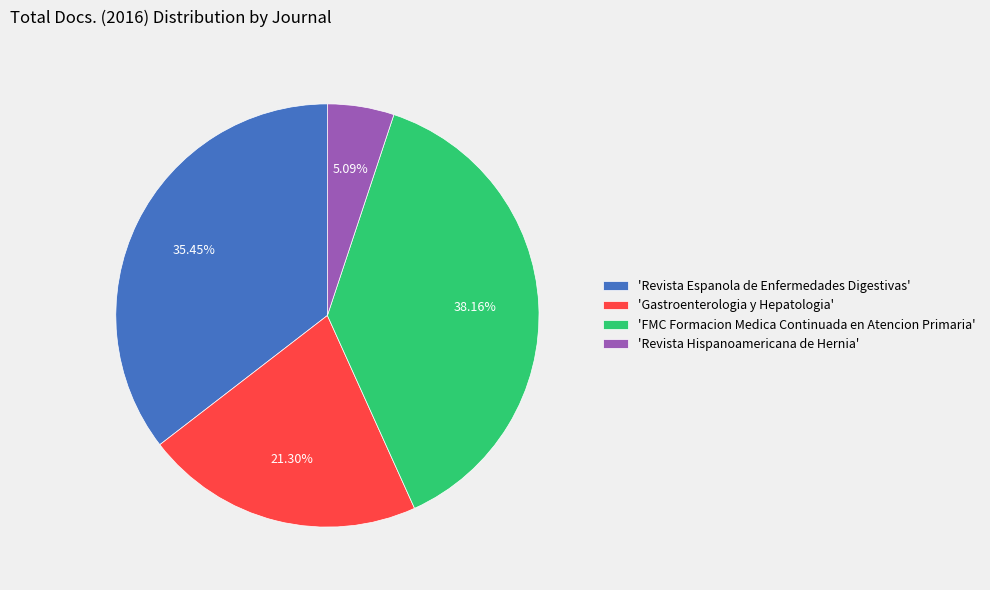

Approximately how many times larger is the value at 'Revista Espanola de Enfermedades Digestivas' compared to 'Revista Hispanoamericana de Hernia'?

7.0